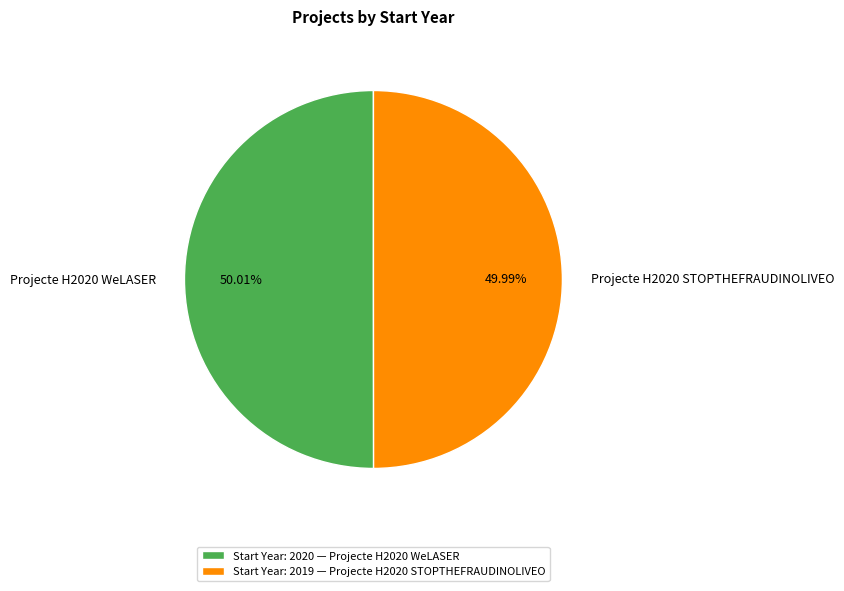

Do Projecte H2020 WeLASER and Projecte H2020 STOPTHEFRAUDINOLIVEO together represent more than half of the pie?

Yes